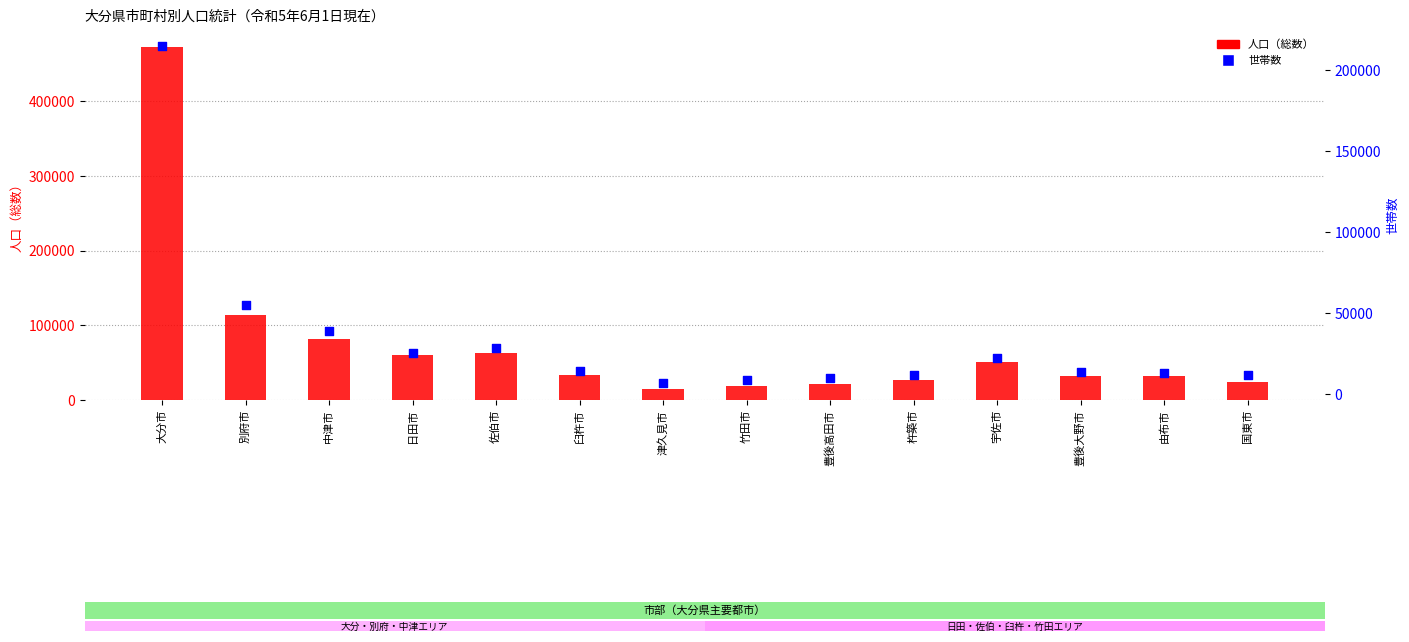

At how many categories does at least one series exceed 237147?

1